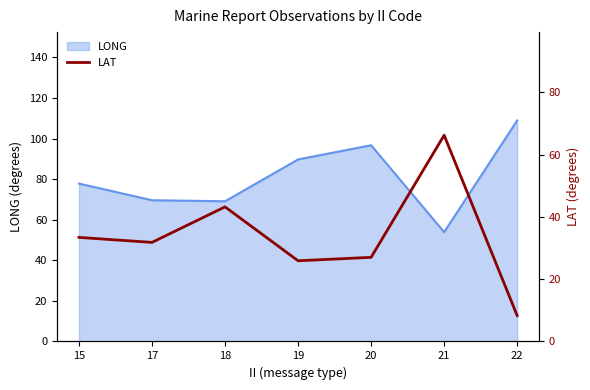

At which label does LONG reach its minimum?

21